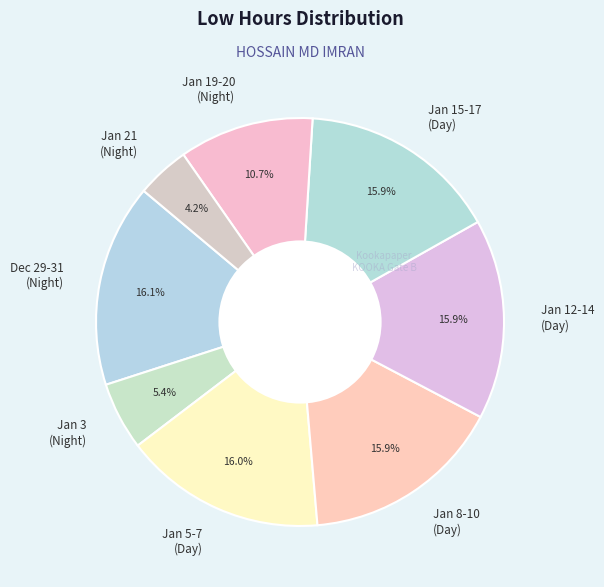

What is the smallest slice in the pie chart?

Jan 21 (Night)